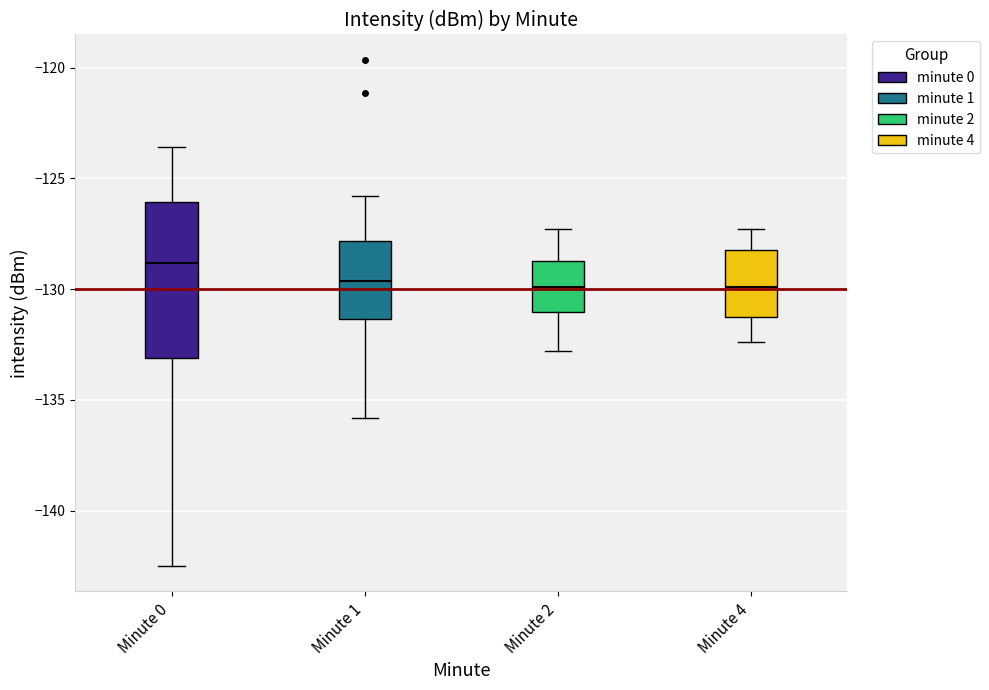

Comparing the boxes themselves (not the whiskers), which one is the tallest?

Minute 0